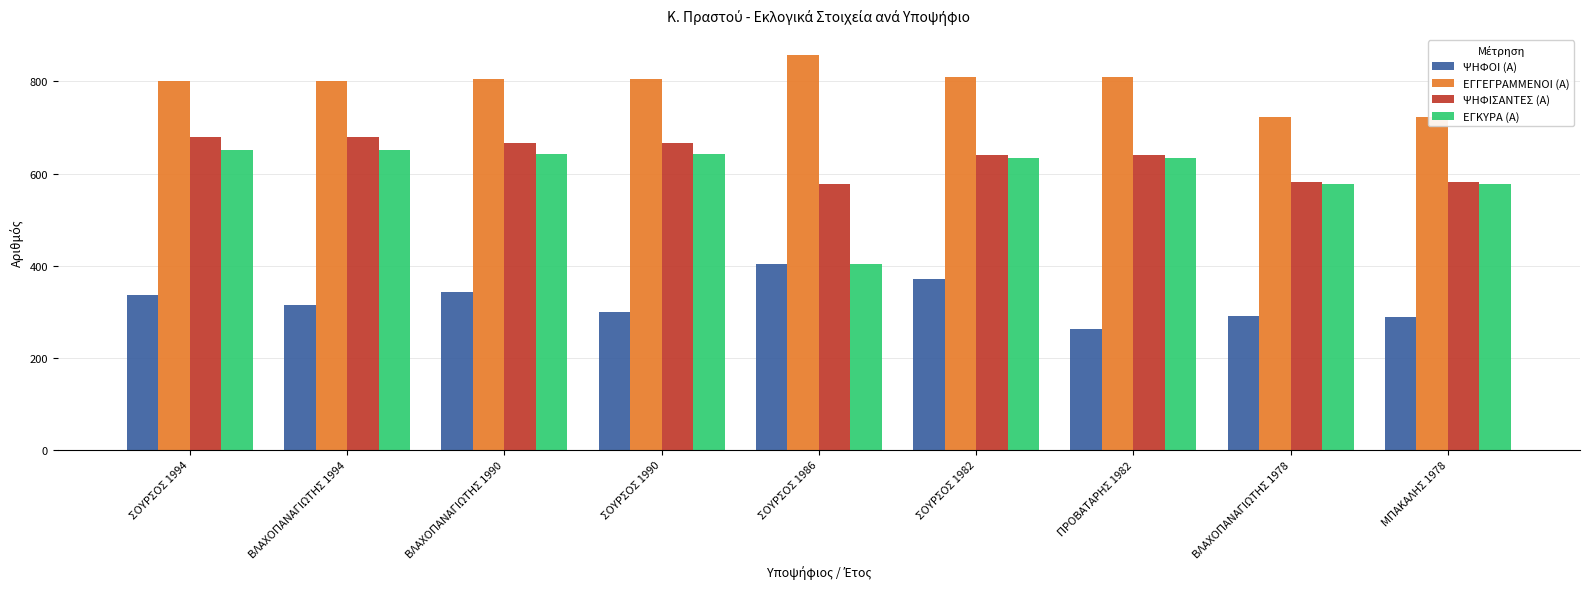

What are all the series names shown in the legend?

ΨΗΦΟΙ (Α), ΕΓΓΕΓΡΑΜΜΕΝΟΙ (Α), ΨΗΦΙΣΑΝΤΕΣ (Α), ΕΓΚΥΡΑ (Α)